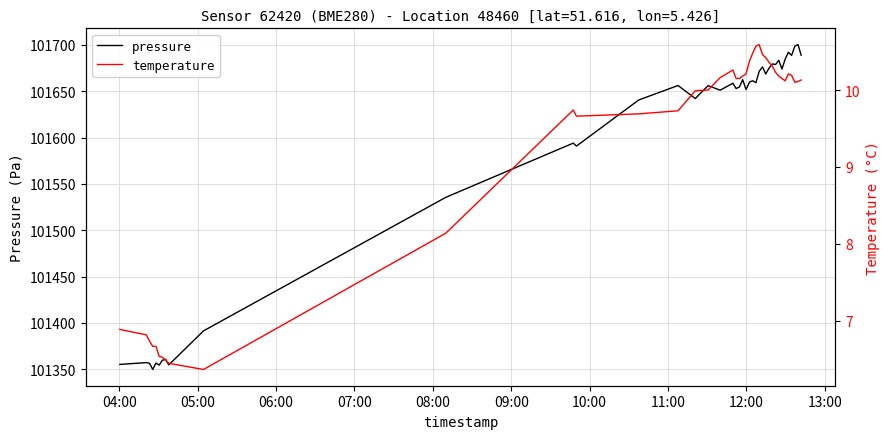

How many values in the pressure series are below 101656?

19